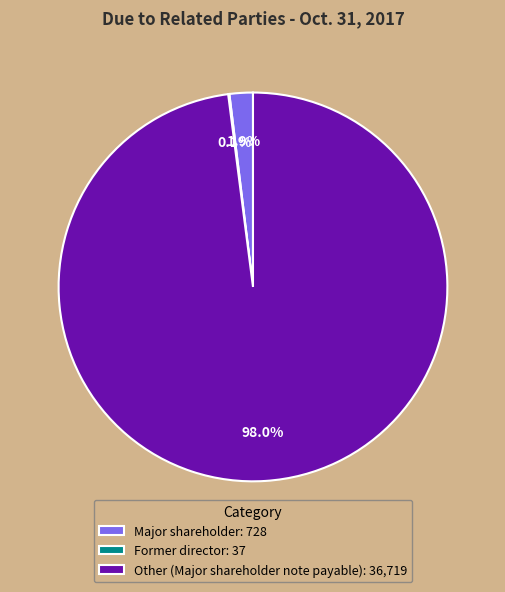

Does any single category account for the majority?

Yes